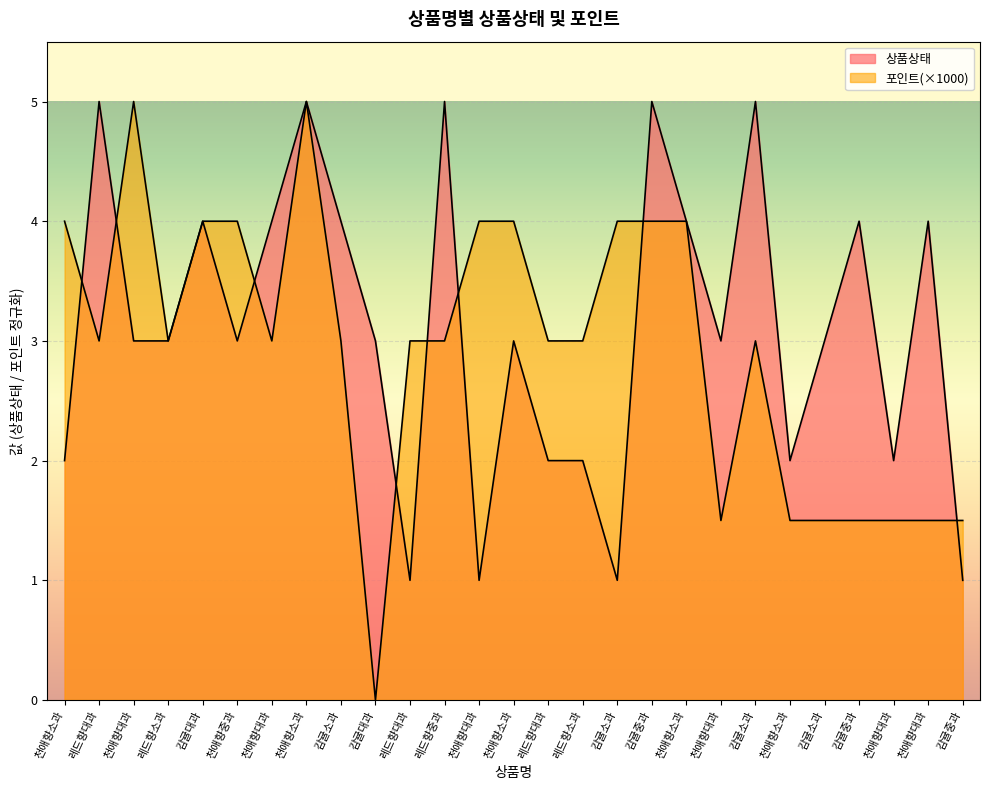

How many times do 포인트 and 상품상태 cross each other?

8